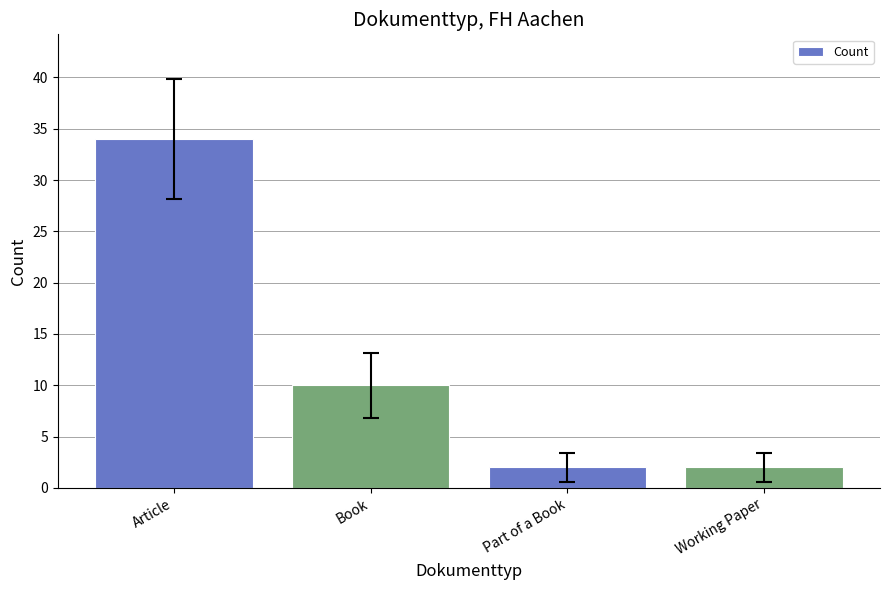

Reading right to left, transcribe all the data shown in this chart.

2	2	10	34